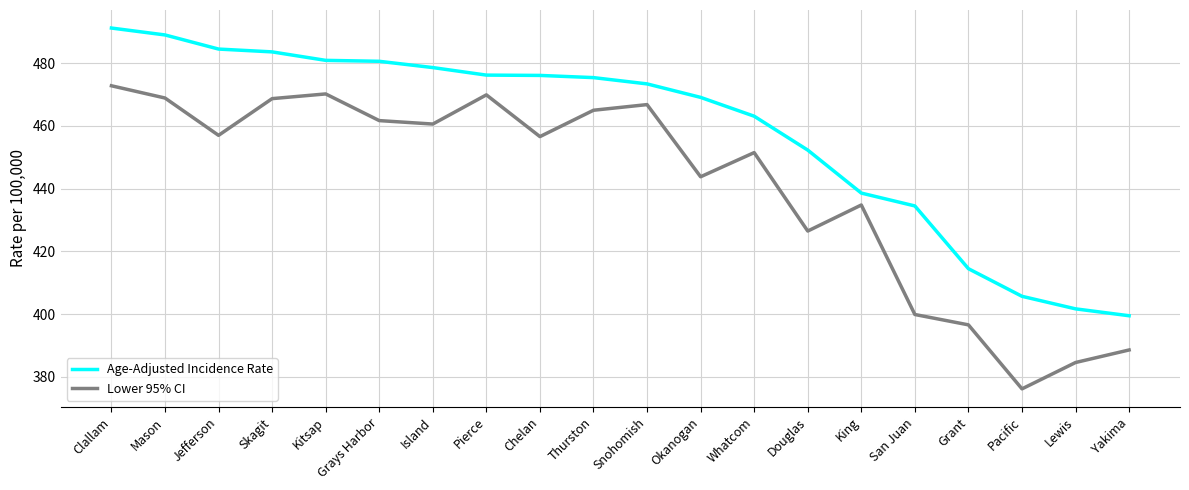

Which series changed the most between Clallam and Grays Harbor?

Lower 95% CI